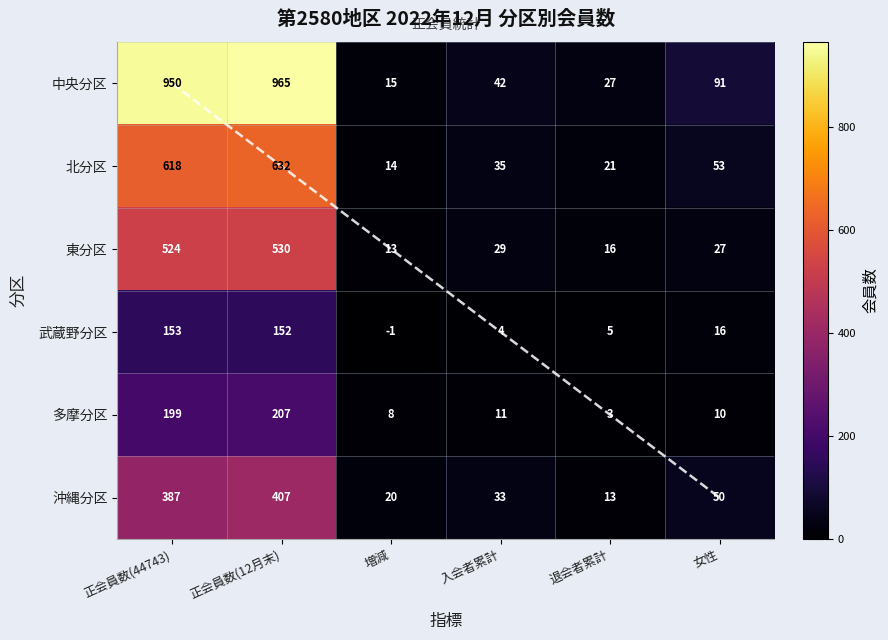

Between 女性 and 退会者累計, which is larger?

女性